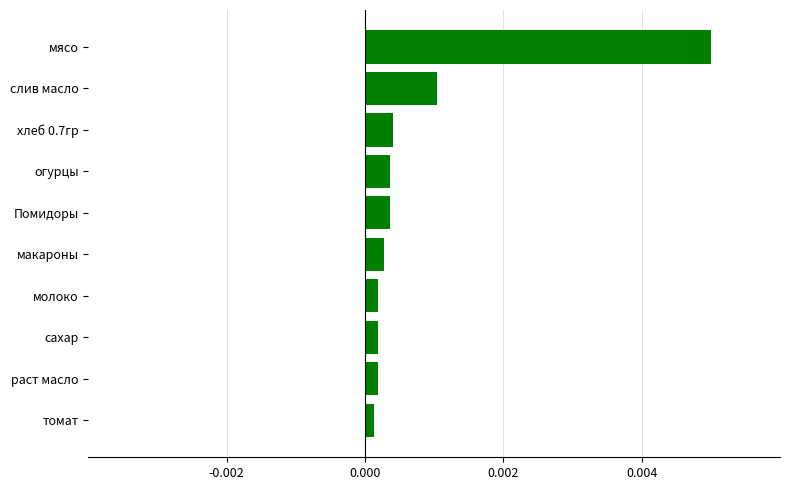

Does the chart contain stacked bars?

No